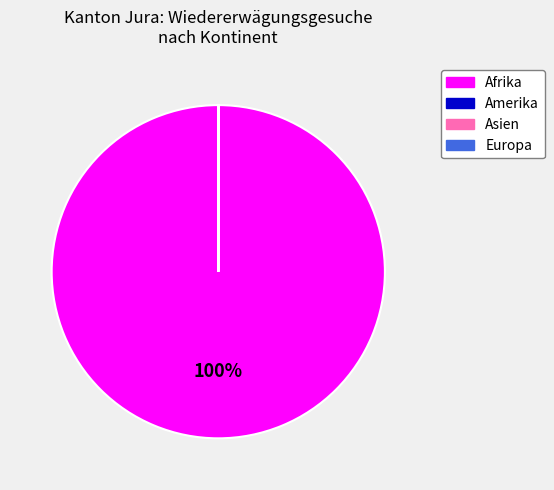

To the nearest percent, what is the average slice percentage?

25%